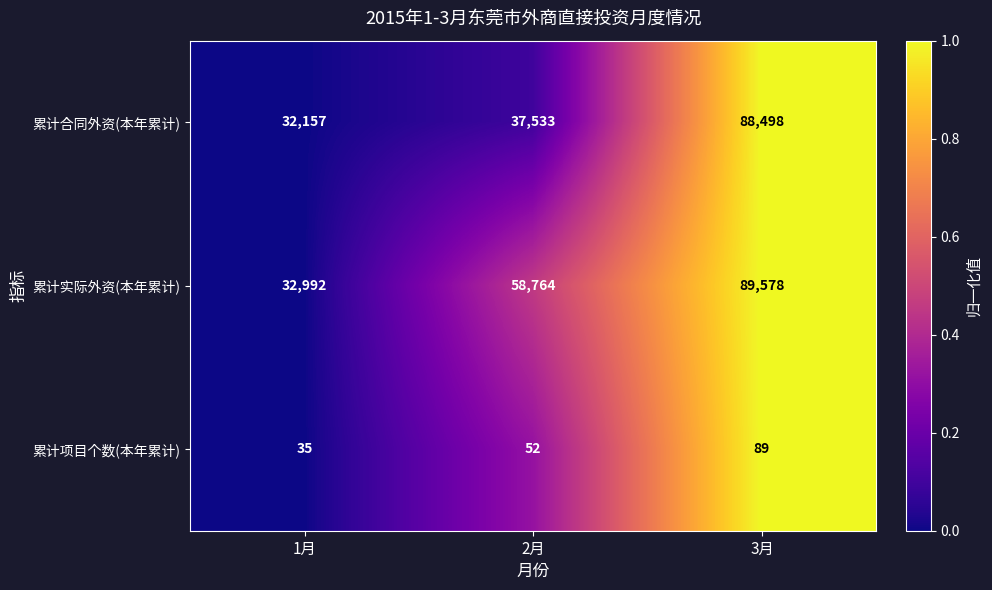

Which label corresponds to the largest value in the chart?

3月